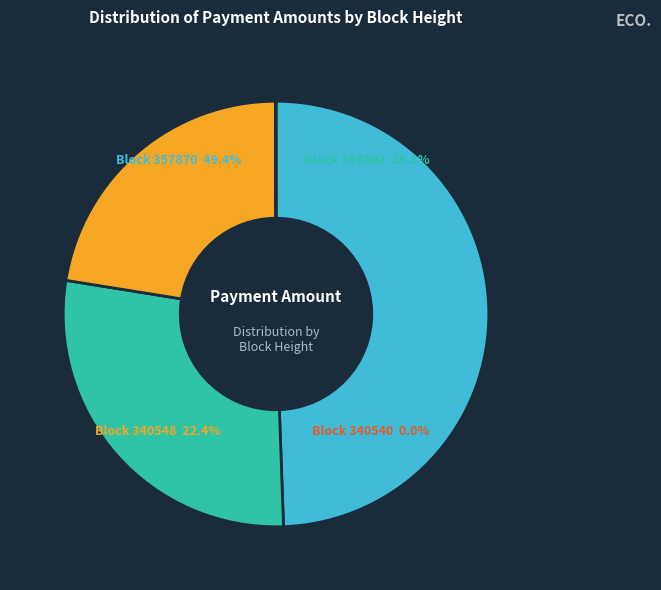

How much of the chart is everything except 357870?

50.6%